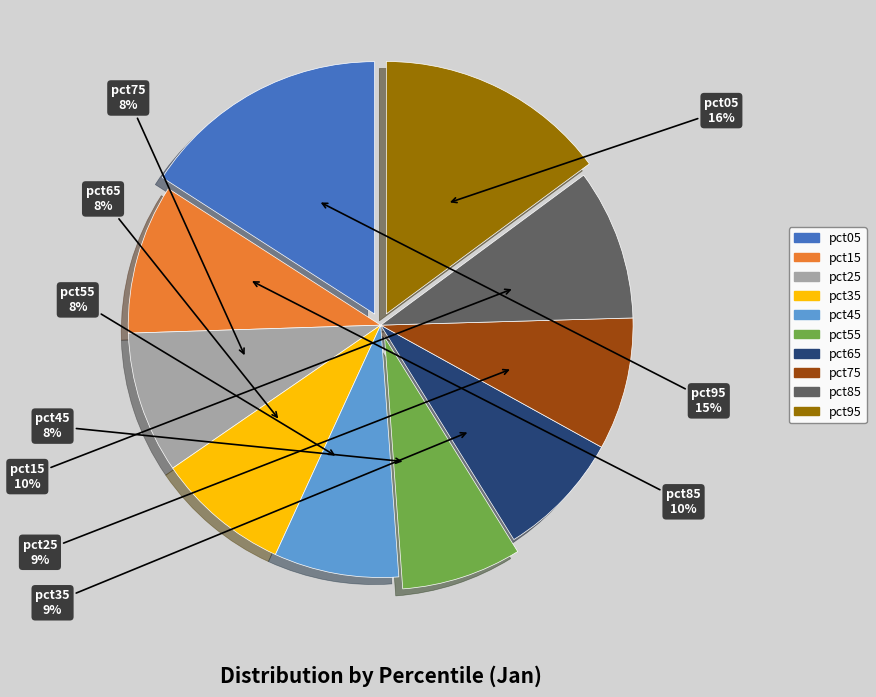

The pct65 slice represents 16% of the pie. True or false?

False